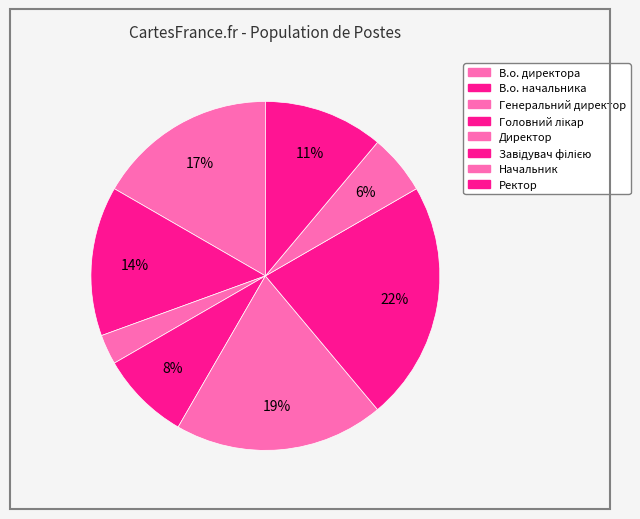

How many segments does this pie chart have?

8